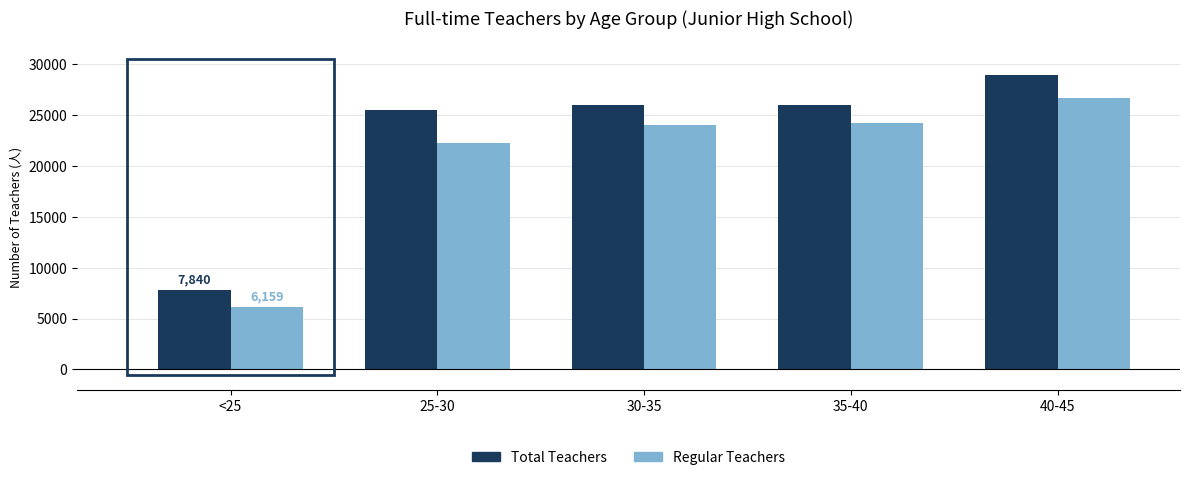

How many values in the Total Teachers series are below 25939?

2